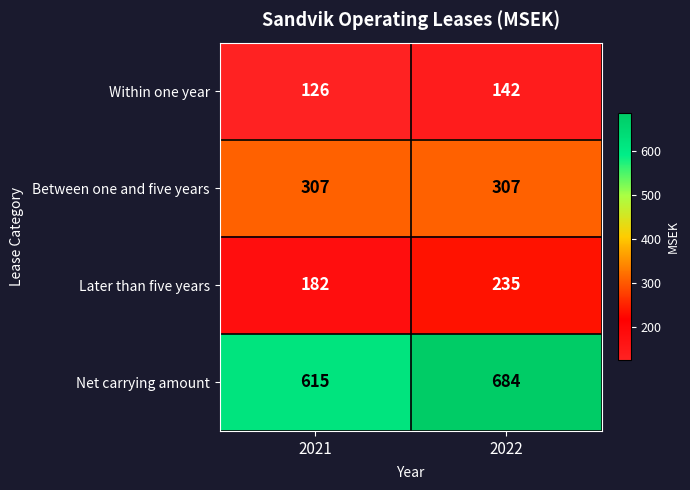

Reading left to right, what are all the values shown in this chart?

Within one year: 2021=126	2022=142
Between one and five years: 2021=307	2022=307
Later than five years: 2021=182	2022=235
Net carrying amount: 2021=615	2022=684